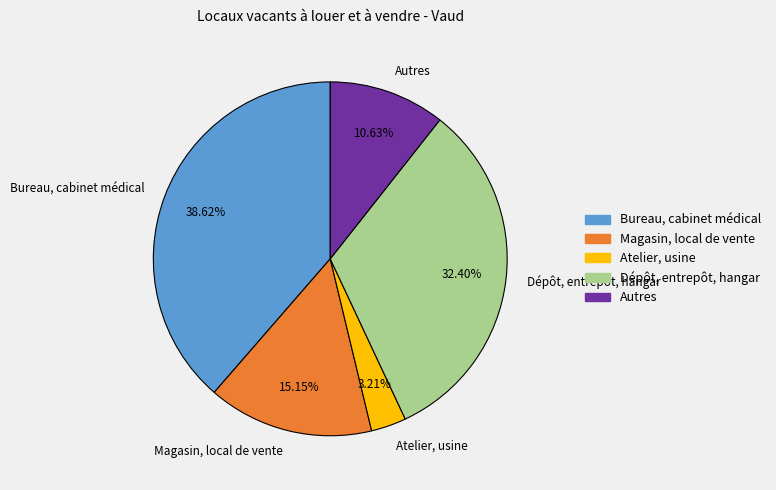

Between Autres and Magasin, local de vente, which is larger?

Magasin, local de vente